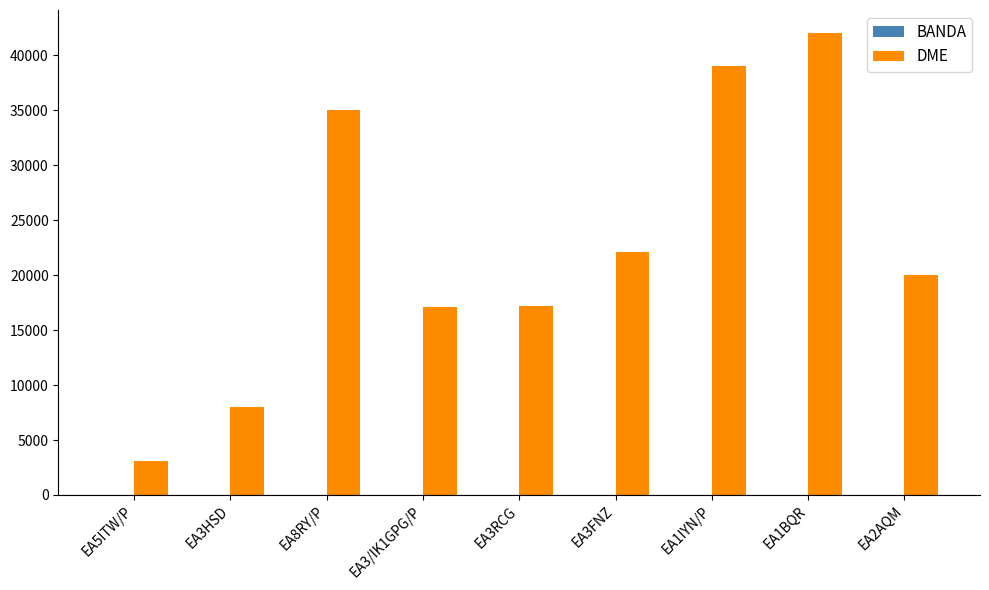

True or false: DME has a value of 9249 at EA1IYN/P.

False